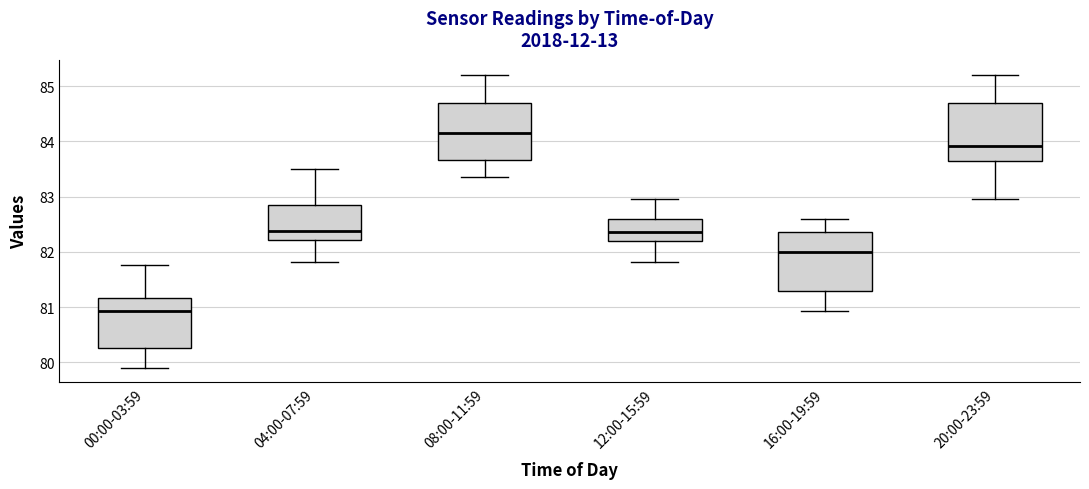

Where is the lower edge of the box for 12:00-15:59 on the y-axis? The values are not printed on the chart, so give them approximately, as read against the axis.

82.2